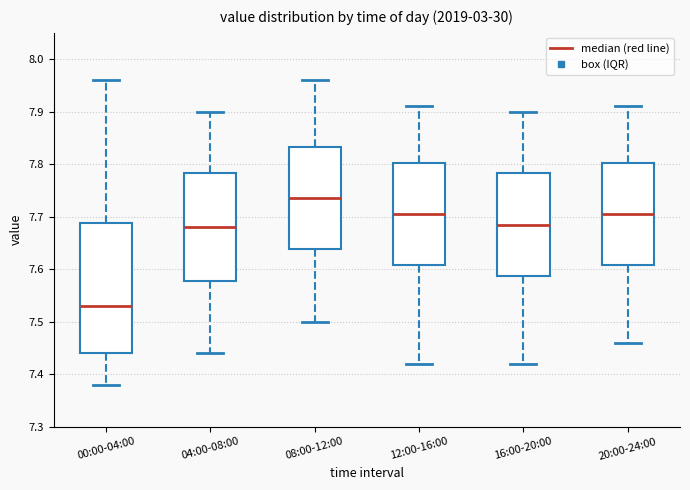

Reading left to right, read every box against the y-axis: the position of its median line, the range the box covers, and the ends of its whiskers. The values are not printed on the chart, so give them approximately, as read against the axis.

00:00-04:00: median 7.53, box 7.44 to 7.69, whiskers 7.38 to 7.96
04:00-08:00: median 7.68, box 7.58 to 7.78, whiskers 7.44 to 7.90
08:00-12:00: median 7.74, box 7.64 to 7.83, whiskers 7.50 to 7.96
12:00-16:00: median 7.71, box 7.61 to 7.80, whiskers 7.42 to 7.91
16:00-20:00: median 7.69, box 7.59 to 7.78, whiskers 7.42 to 7.90
20:00-24:00: median 7.71, box 7.61 to 7.80, whiskers 7.46 to 7.91